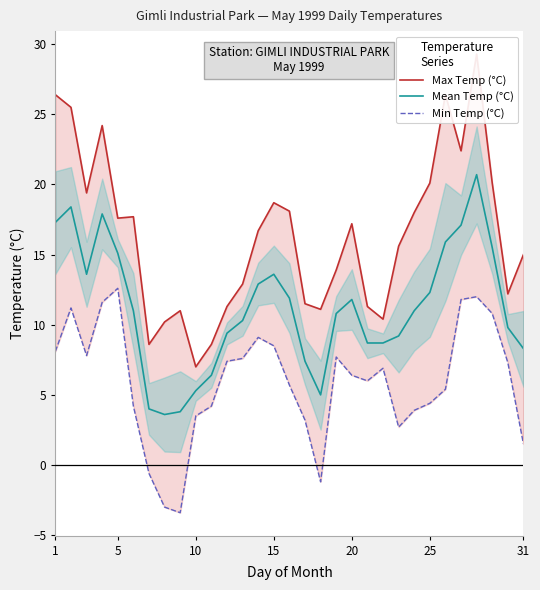

What is the lowest value of the Mean Temp (°C) series?

3.6